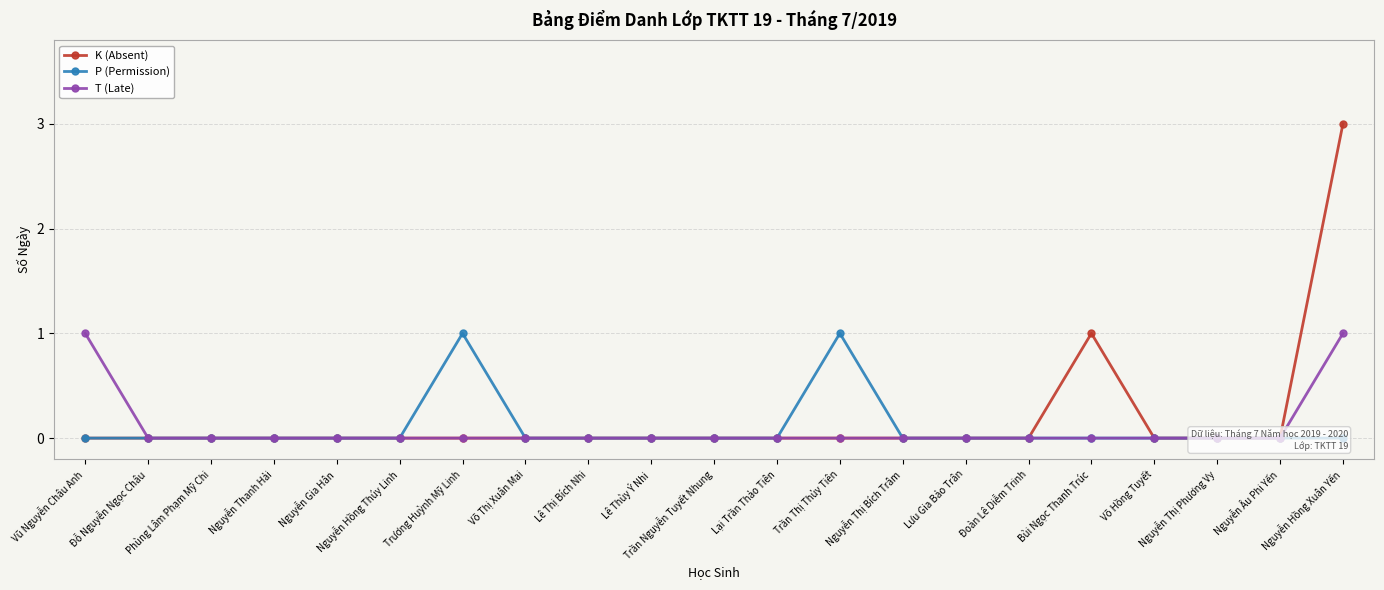

At which category does the chart reach its minimum across all series?

Vũ Nguyễn Châu Anh